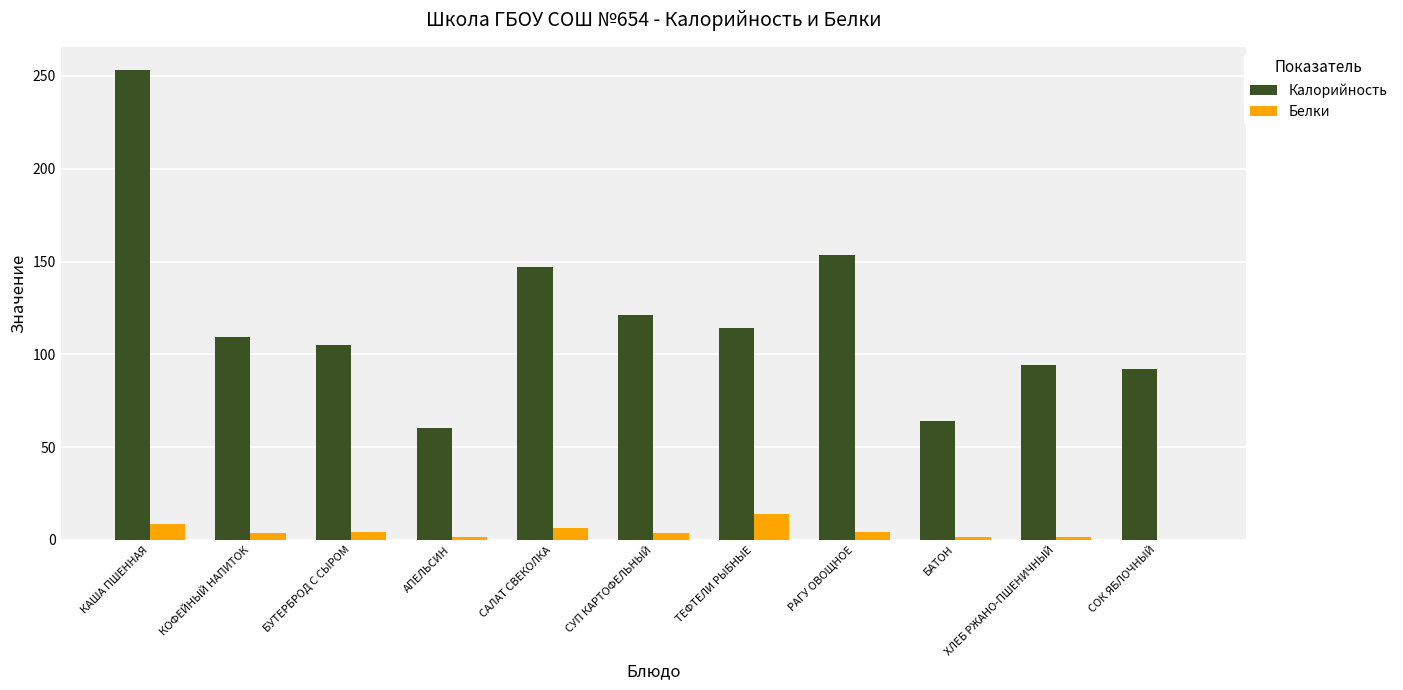

The value of Калорийность at СОК ЯБЛОЧНЫЙ is 92.0. True or false?

True